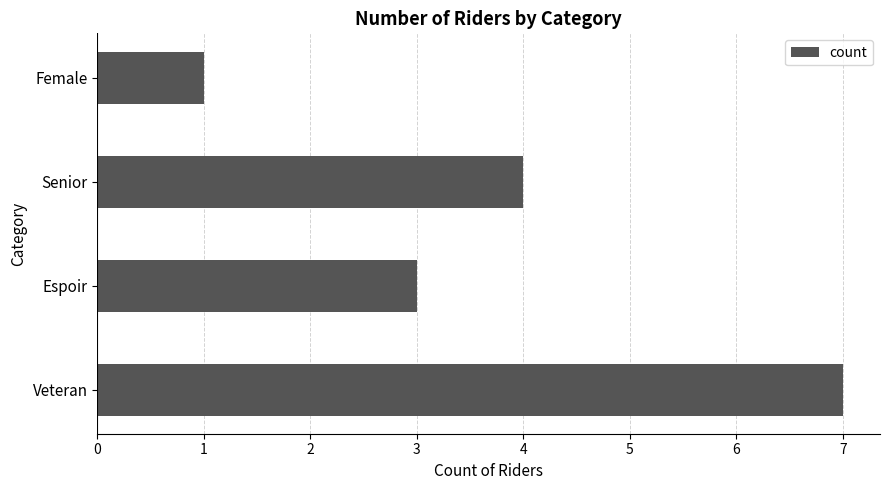

Rank the categories by value from highest to lowest.

Veteran, Senior, Espoir, Female